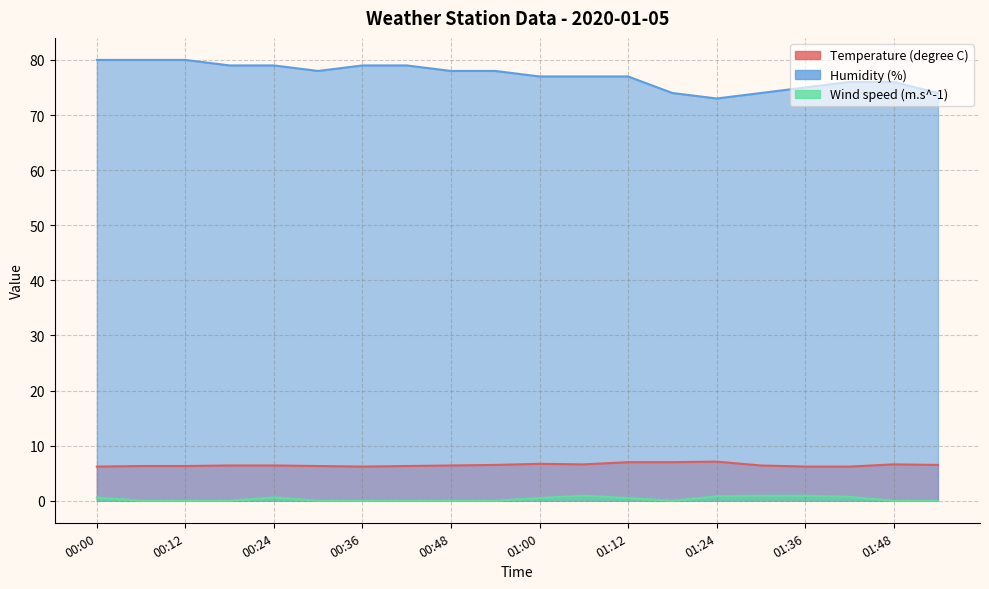

Rank the series at 01:18 from highest to lowest value.

Humidity (%), Temperature (degree C), Wind speed (m.s^-1)